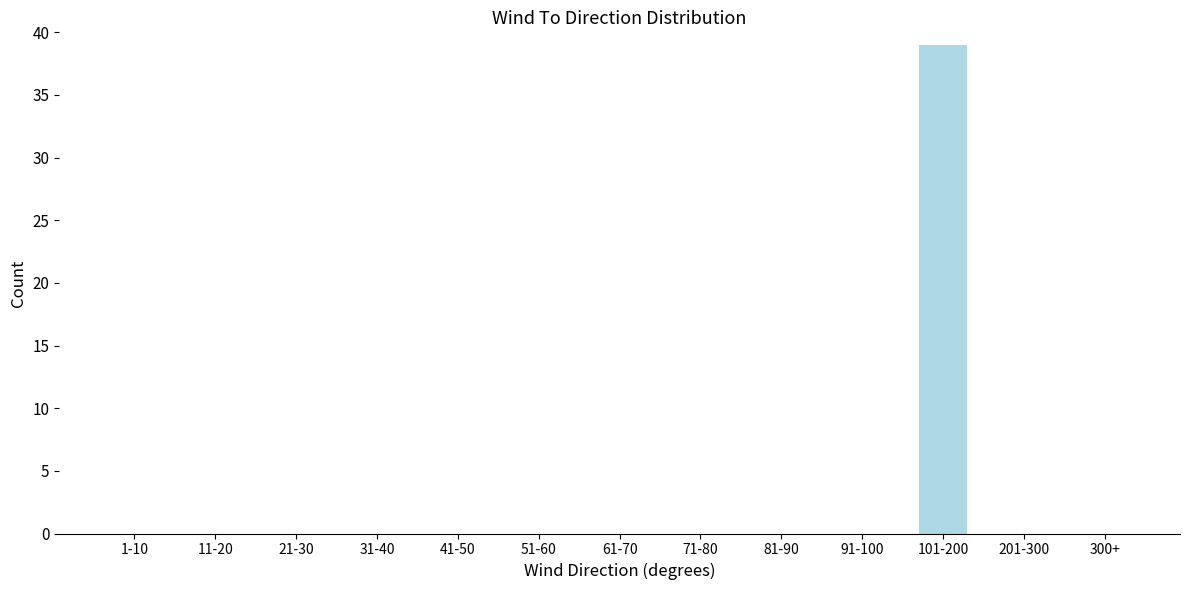

Reading left to right, extract all data points from this chart.

1-10=0	11-20=0	21-30=0	31-40=0	41-50=0	51-60=0	61-70=0	71-80=0	81-90=0	91-100=0	101-200=39	201-300=0	300+=0